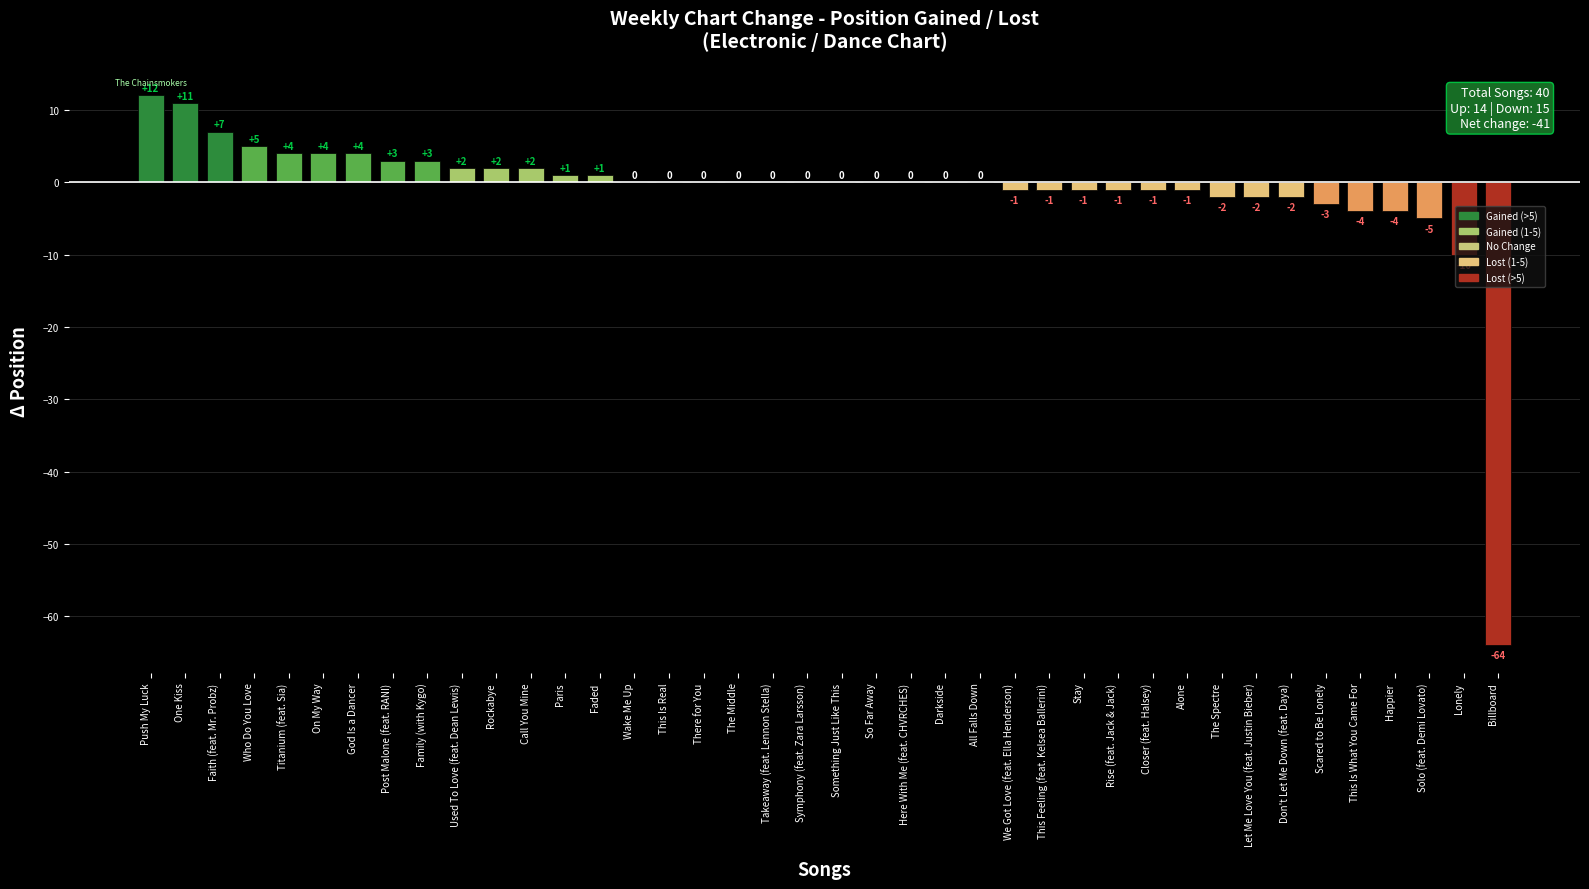

Between Billboard and God Is a Dancer, which is larger?

God Is a Dancer